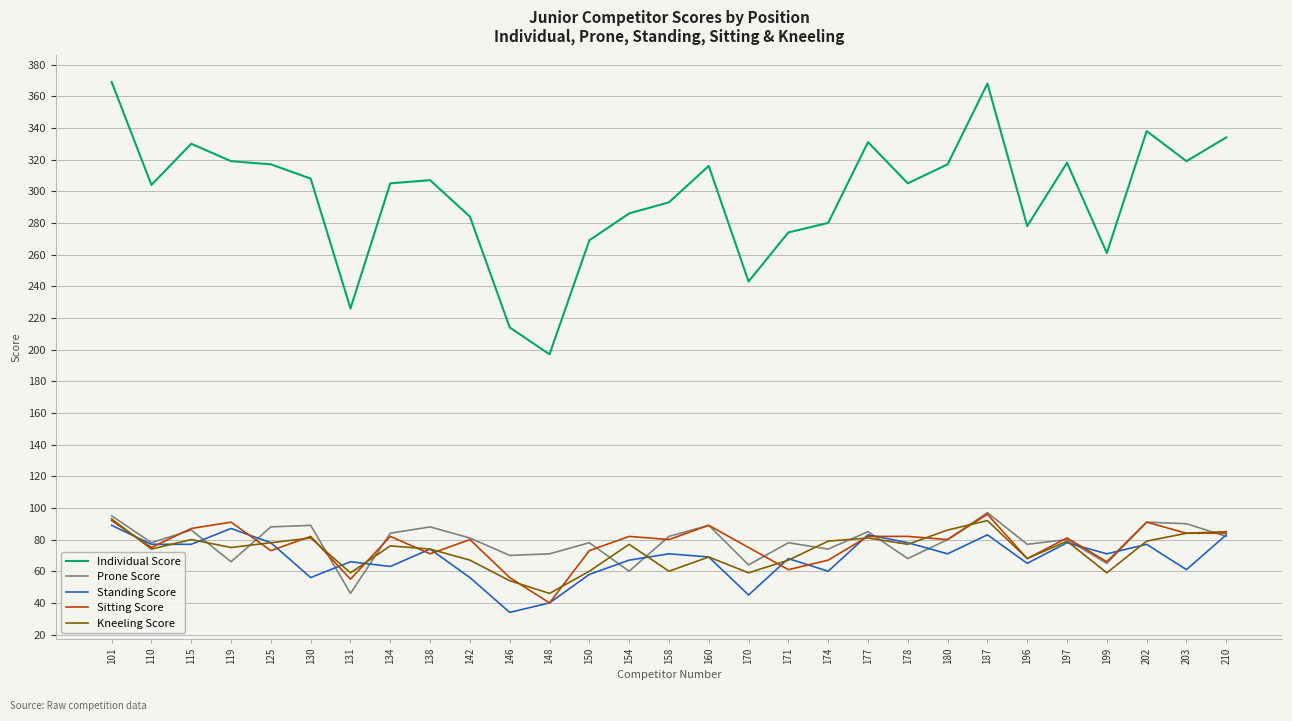

What are all the series names shown in the legend?

Individual Score, Prone Score, Standing Score, Sitting Score, Kneeling Score